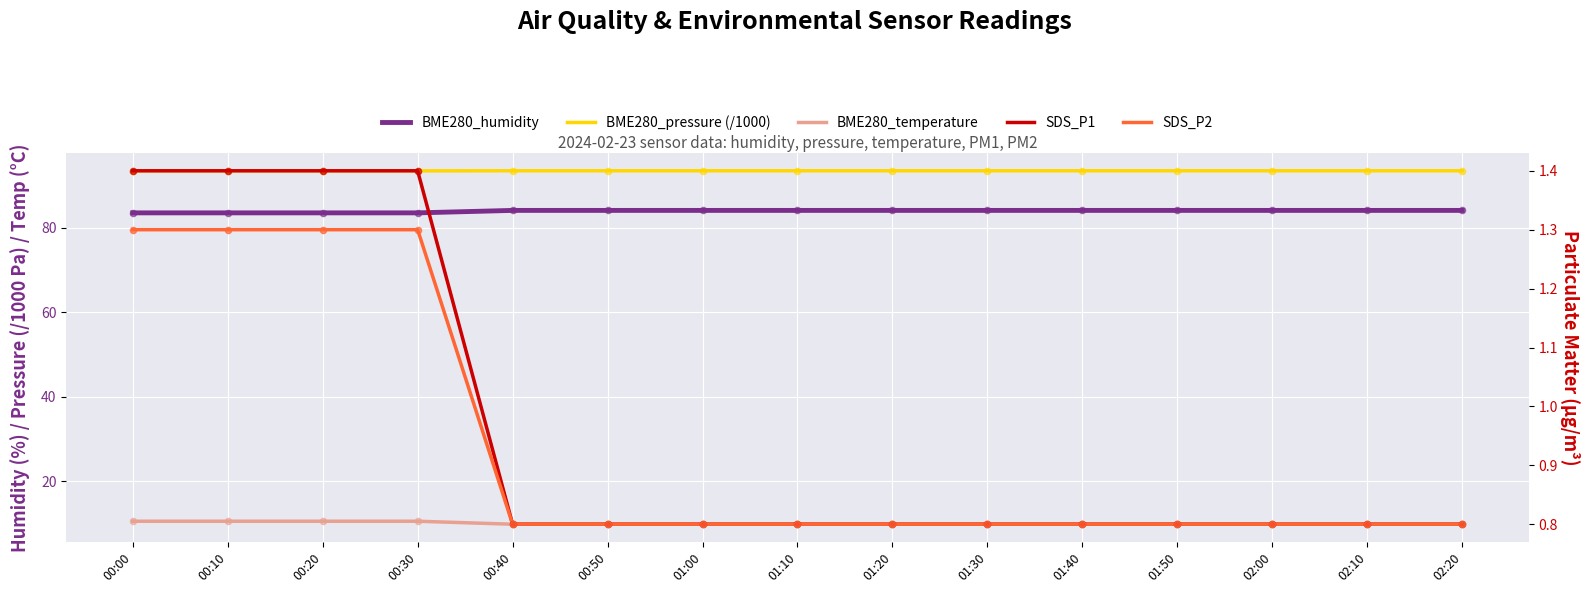

Is the value of BME280_temperature at 00:20 greater than the value of SDS_P1 at 02:20?

Yes